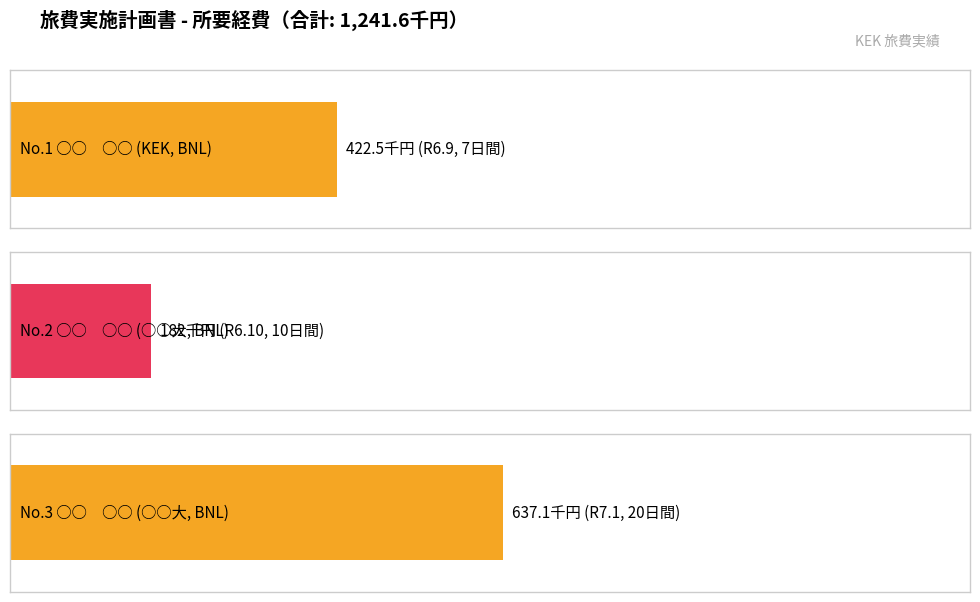

What position from the left is ○○　○○ (BNL R6.9)?

1